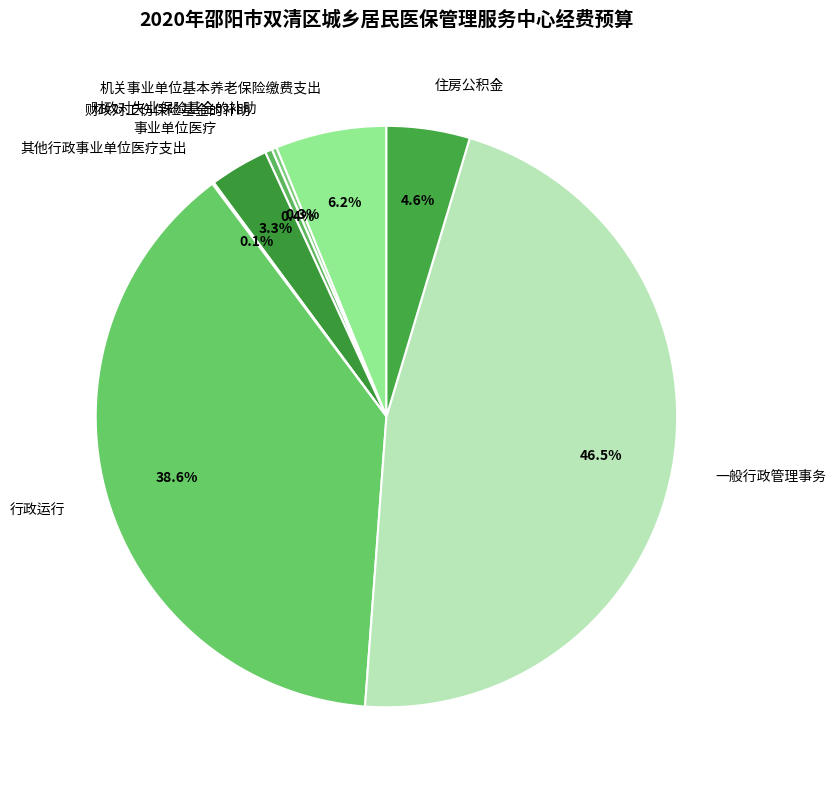

What percentage is NOT represented by 住房公积金?

95.4%